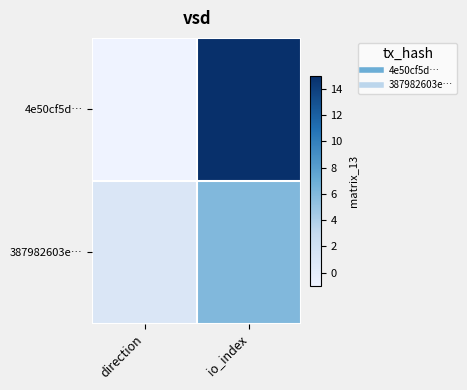

Which category has the highest value across all series?

io_index